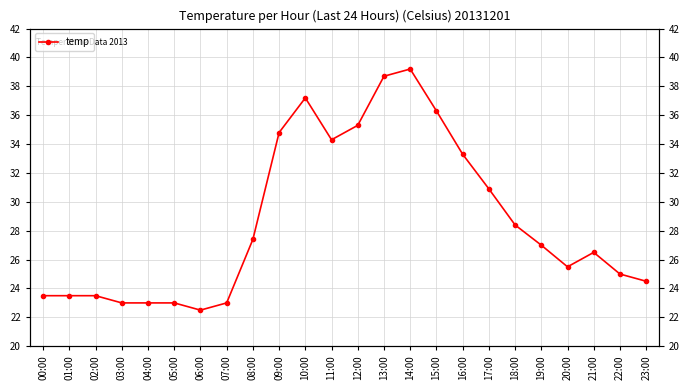

Rank the categories by value from lowest to highest.

06:00, 03:00, 04:00, 05:00, 07:00, 00:00, 01:00, 02:00, 23:00, 22:00, 20:00, 21:00, 19:00, 08:00, 18:00, 17:00, 16:00, 11:00, 09:00, 12:00, 15:00, 10:00, 13:00, 14:00